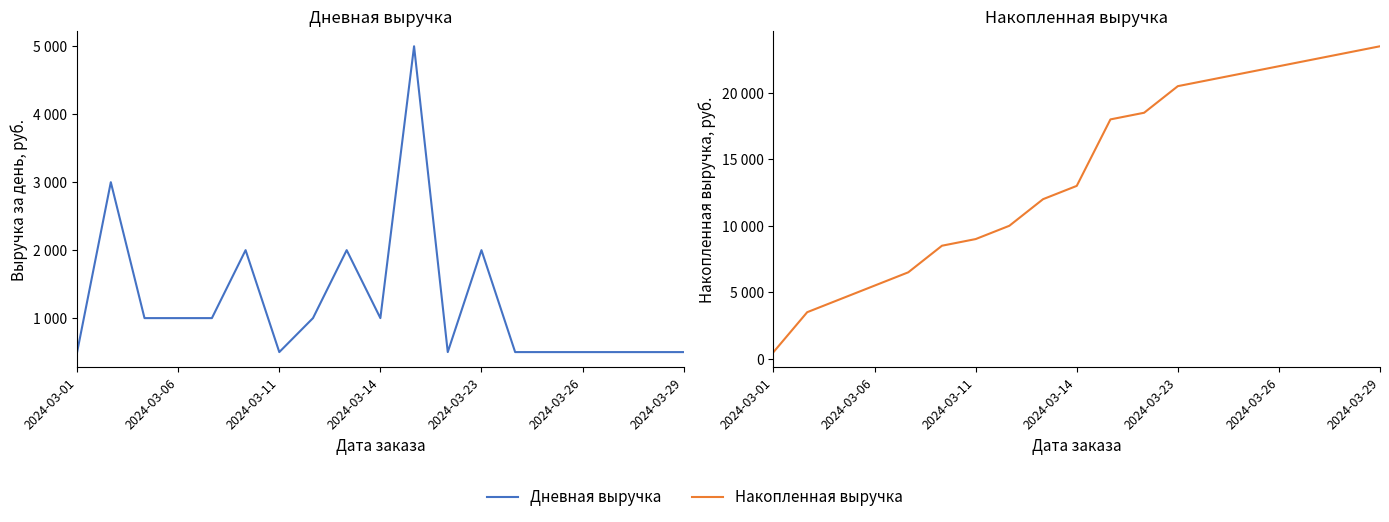

How many interior local peaks does the Дневная выручка series have?

5